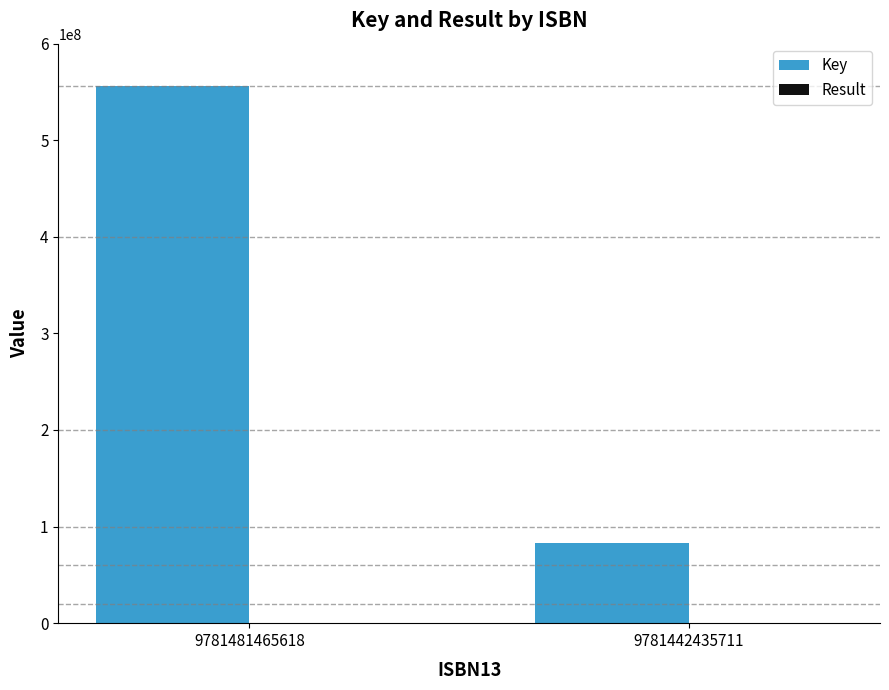

At which category is the sum across all series the highest?

9781481465618